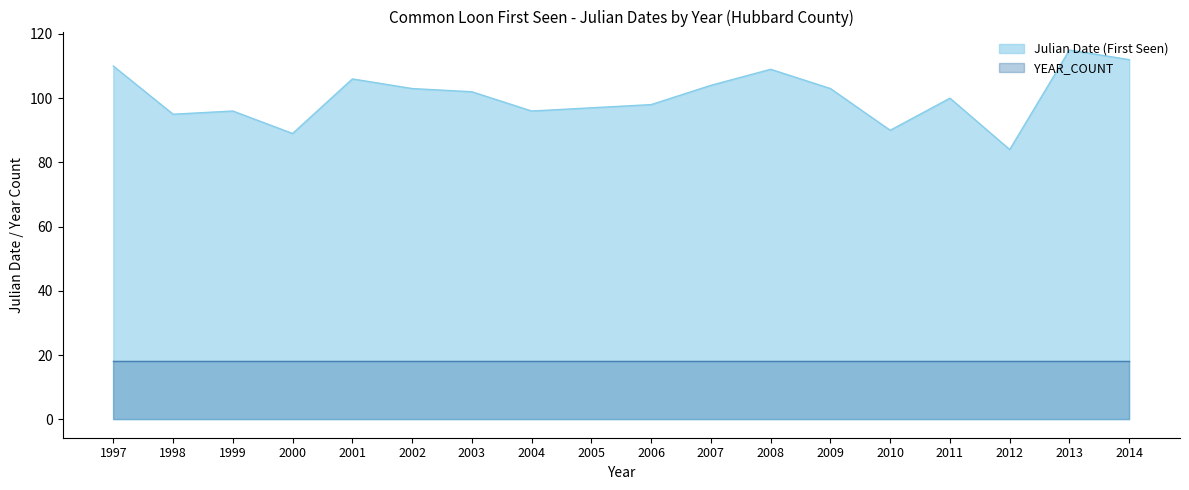

What is the value of the 16th point from the left?

84